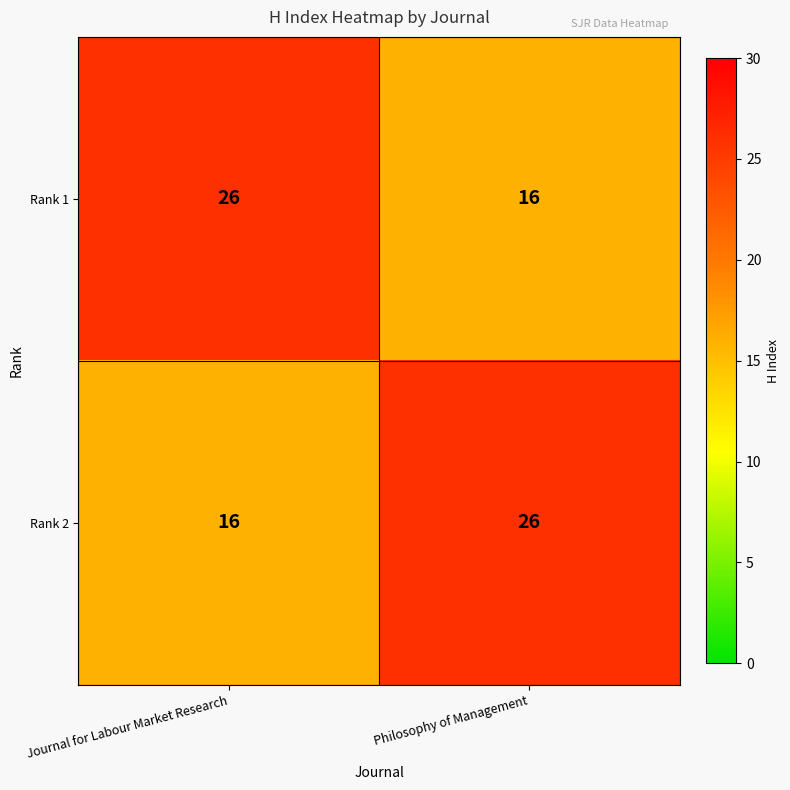

Rank the series at Journal for Labour Market Research from highest to lowest value.

Rank 1, Rank 2